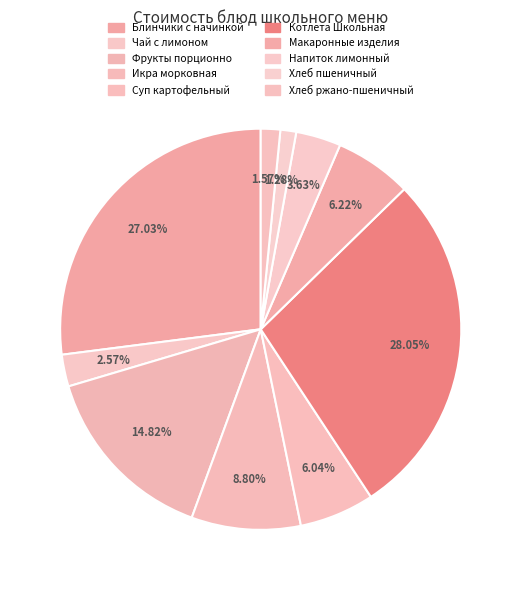

How many segments does this pie chart have?

10